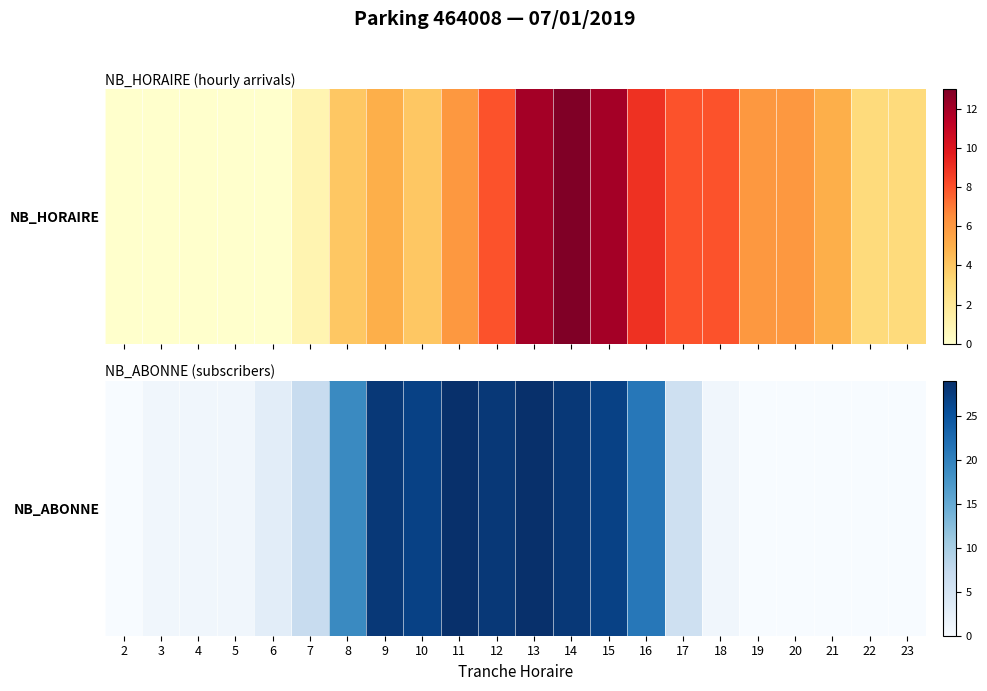

What is the ratio of the value at 17 to the value at 4?

6.0